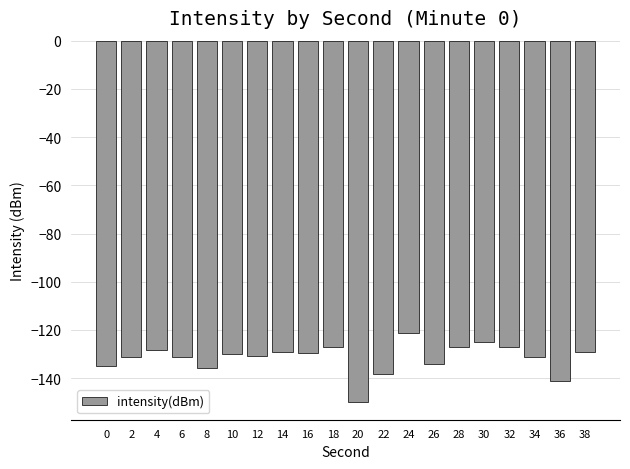

What is the change in value from 8 to 32?

+8.8